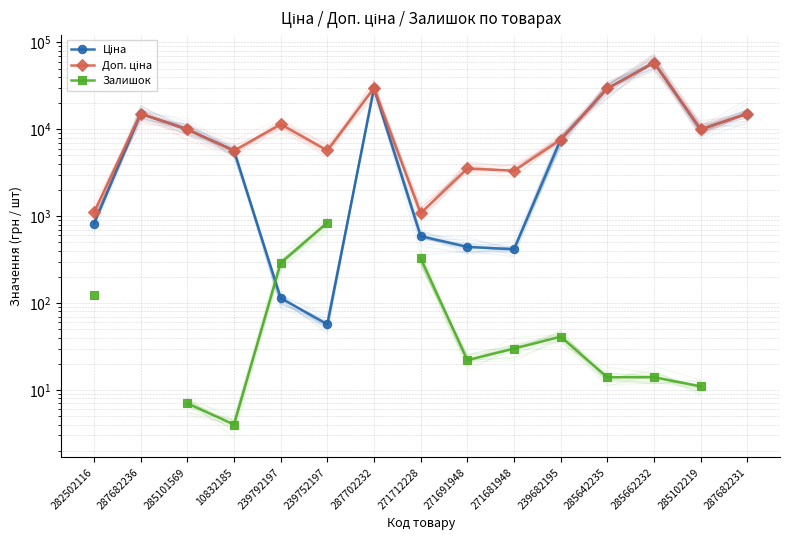

The value of Доп. ціна at 10832185 is 5673.8. True or false?

True